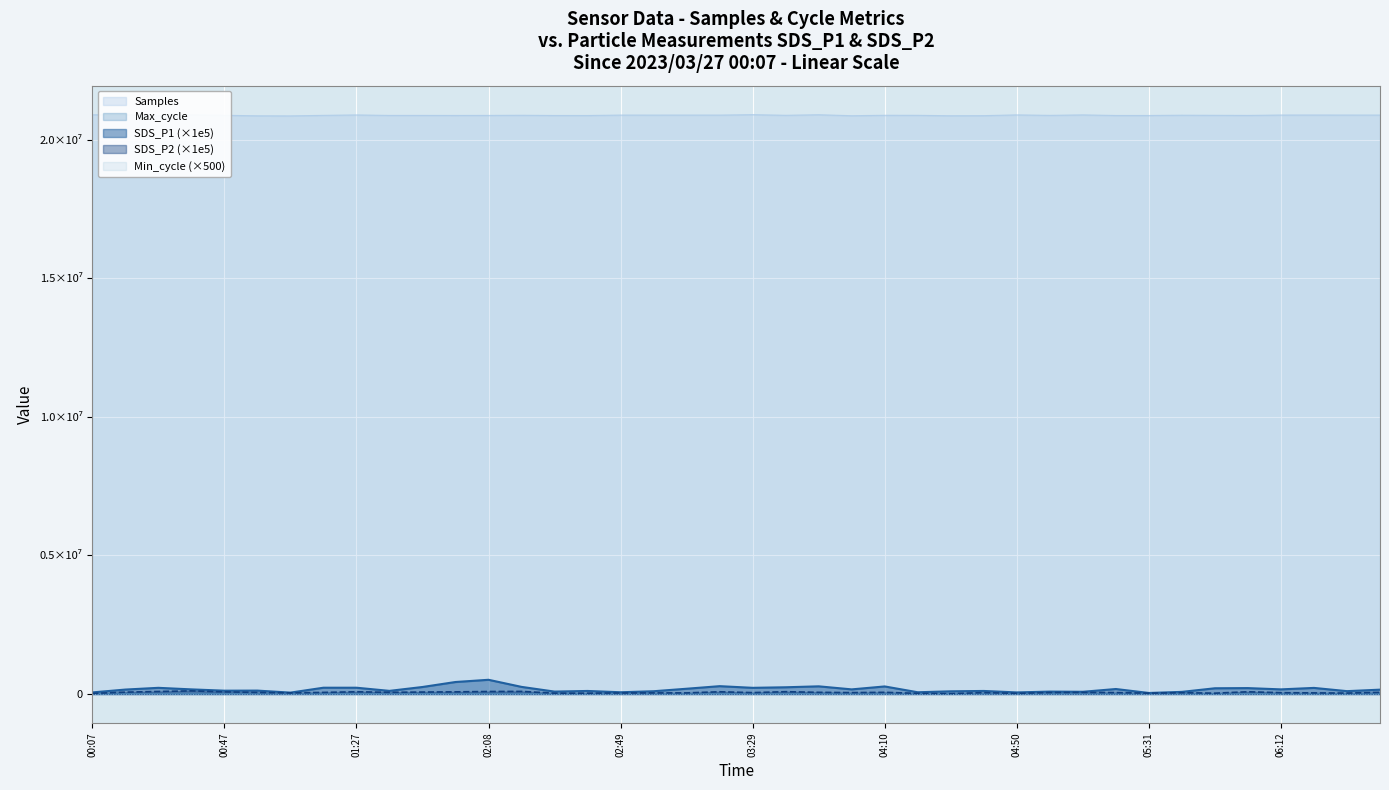

Between 01:38 and 03:19, which series saw the biggest shift?

SDS_P1